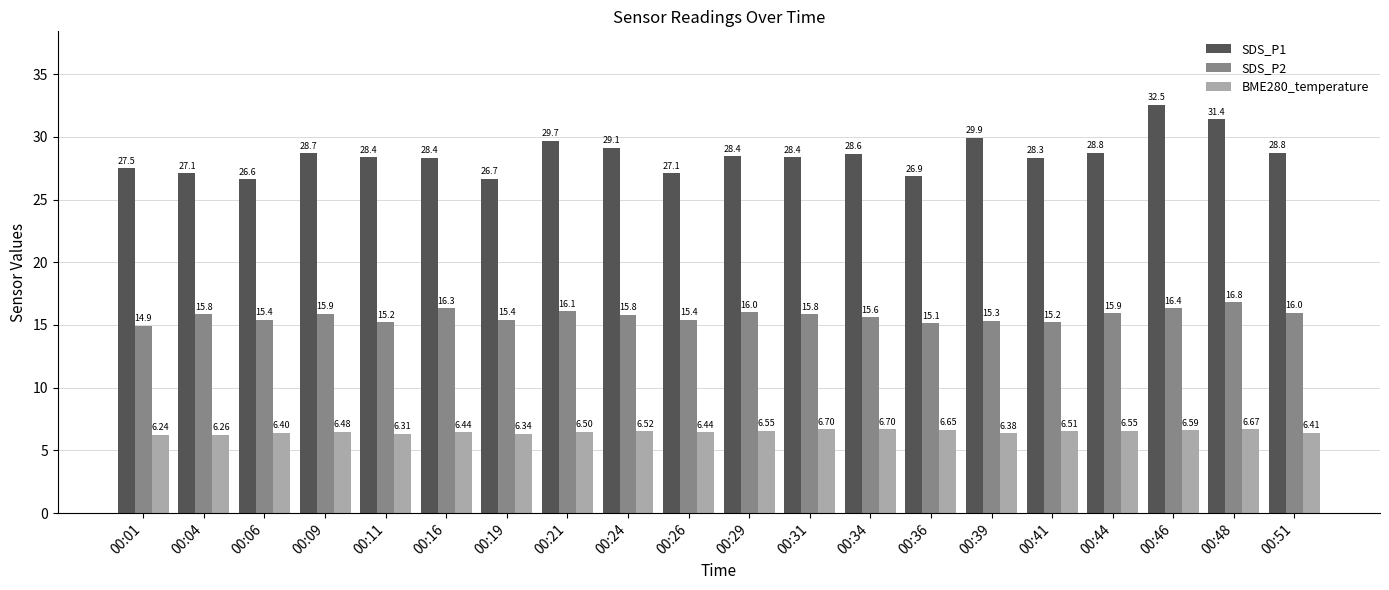

Which series has the largest range (max minus min)?

SDS_P1